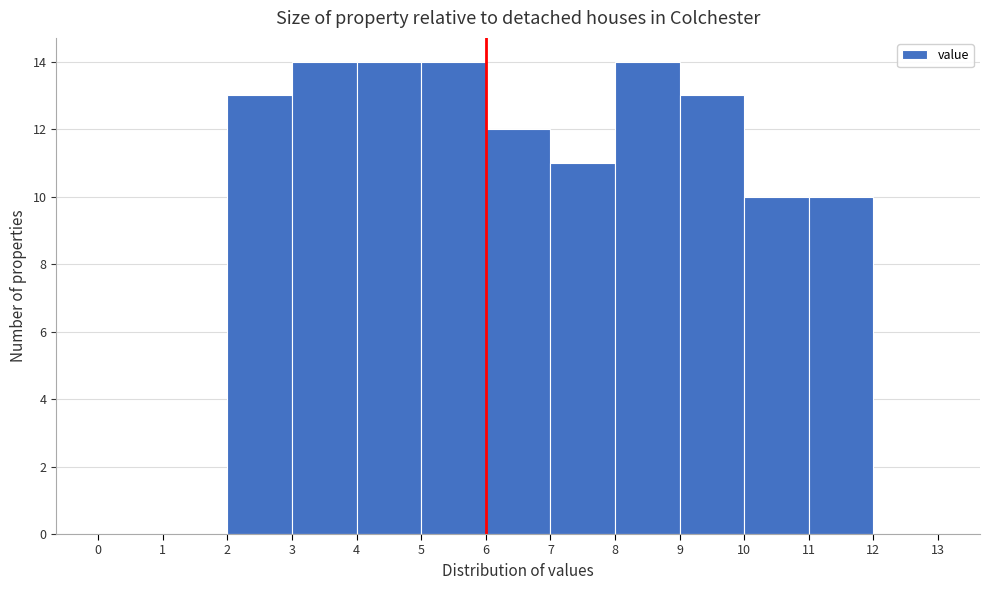

Reading left to right, list every bar in this chart as the range it spans on the x-axis followed by its height. The values are not printed on the chart, so give them approximately, as read against the axis.

0 to 1: 0
1 to 2: 0
2 to 3: 13
3 to 4: 14
4 to 5: 14
5 to 6: 14
6 to 7: 12
7 to 8: 11
8 to 9: 14
9 to 10: 13
10 to 11: 10
11 to 12: 10
12 to 13: 0